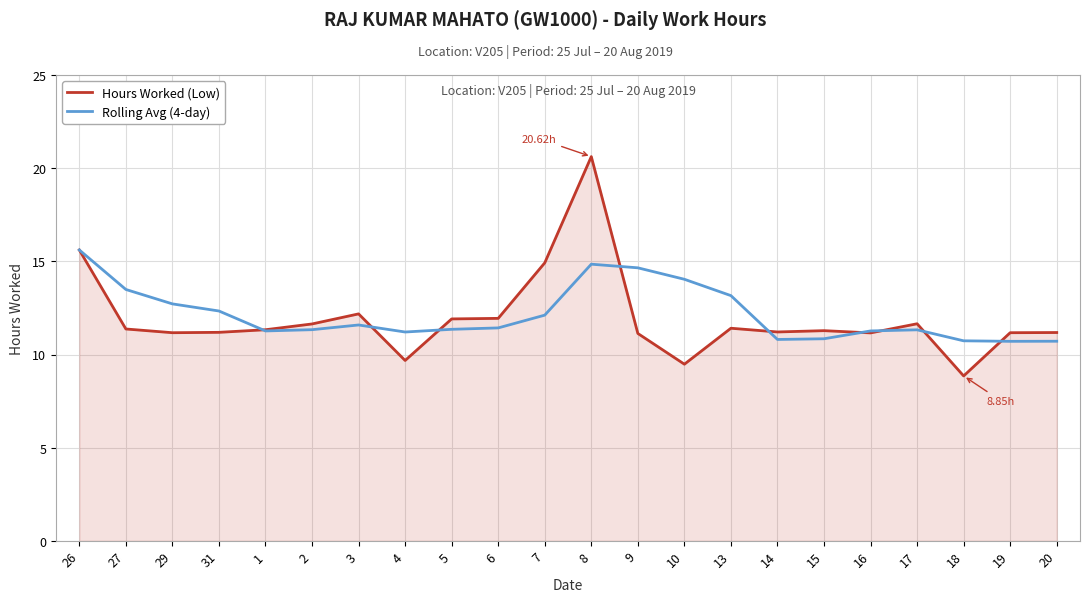

Which series has the largest total across all categories?

Rolling Avg (4-day)